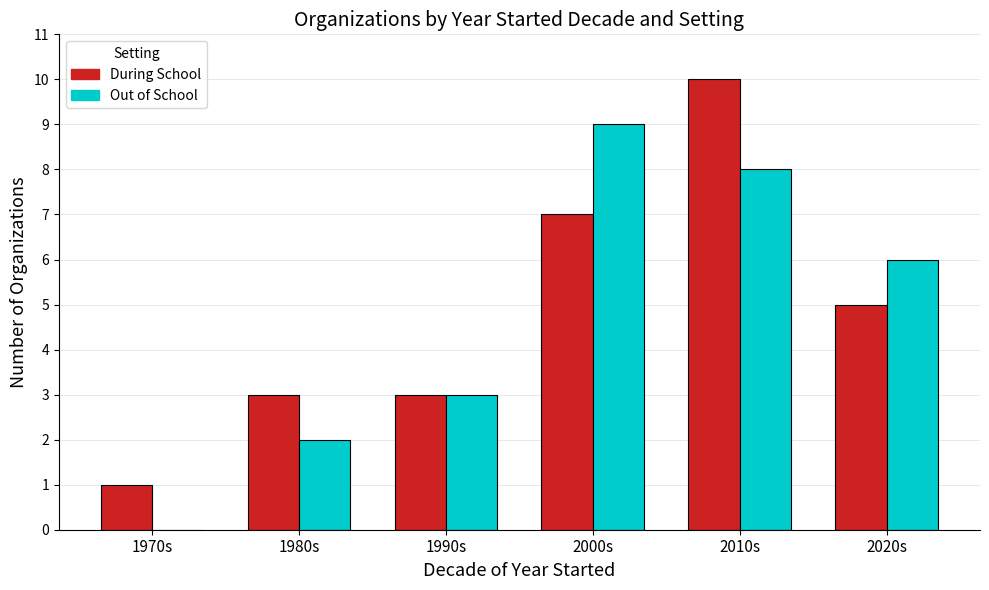

What is the sum of all During School values?

29